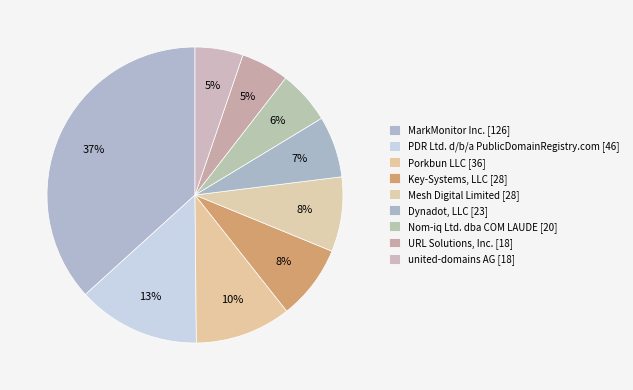

To the nearest percent, what portion does Porkbun LLC [36] represent?

10%